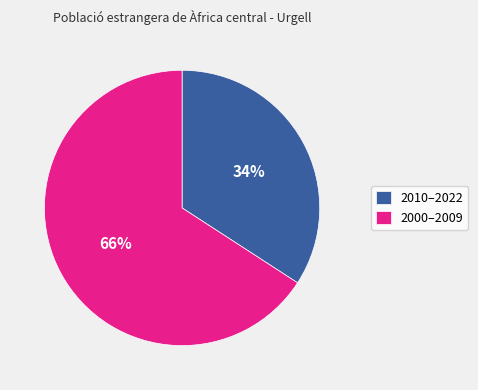

How many segments does this pie chart have?

2